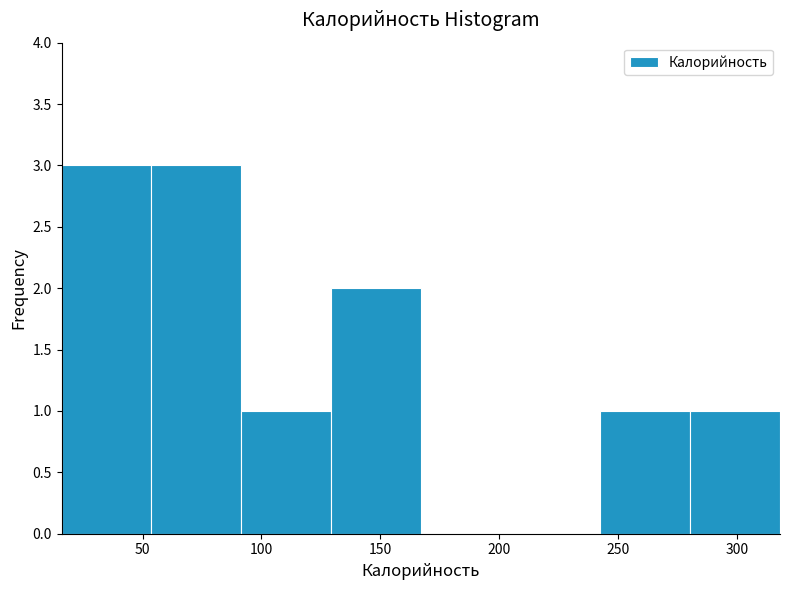

What is the height of the bar covering 15 to 55 on the x-axis? Neither the bar edges nor the heights are printed on the chart, so give them approximately, as read against the axes.

3